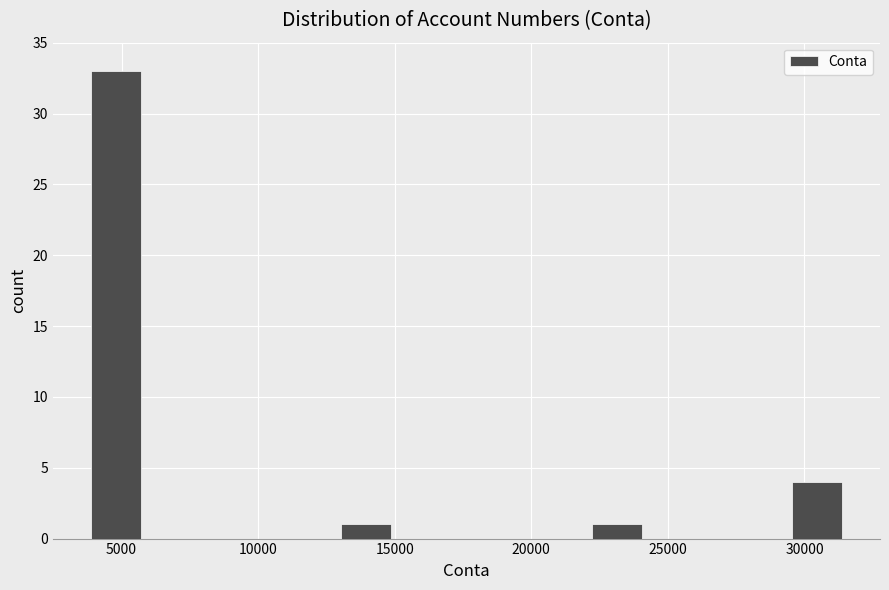

Read against the x-axis, roughly where is the centre of the tallest bar?

5000